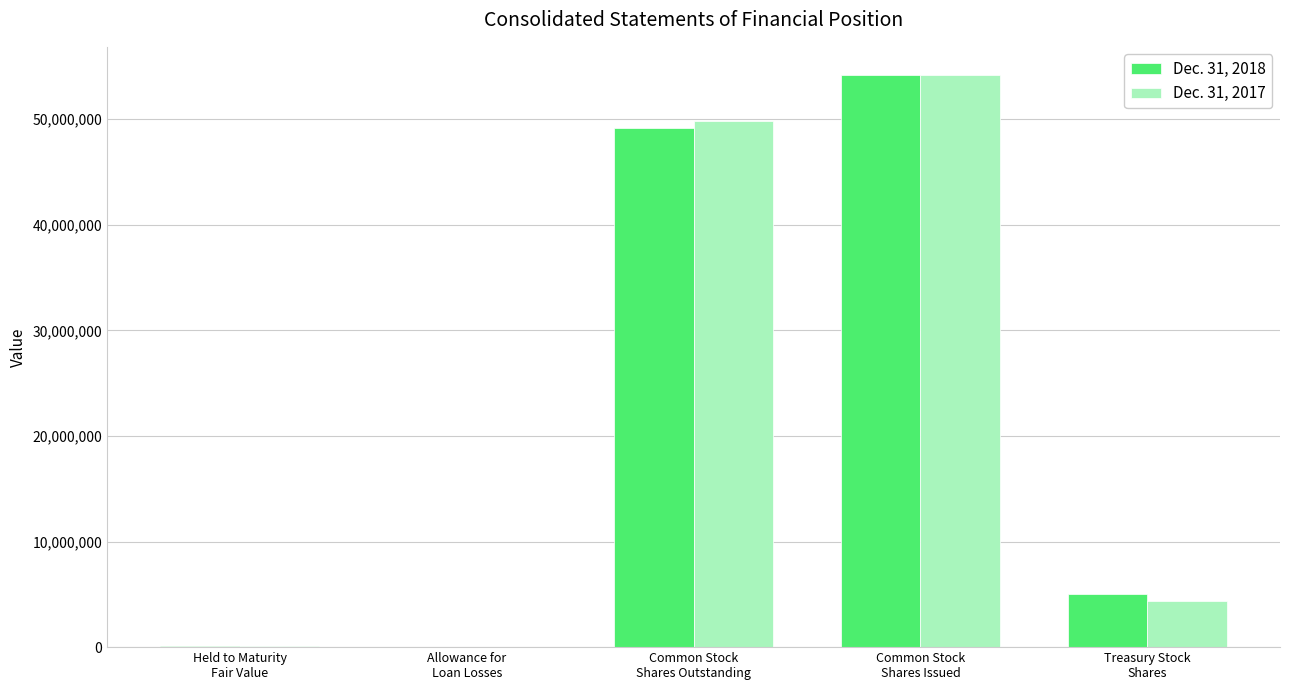

Which series has the largest range (max minus min)?

Dec. 31, 2018